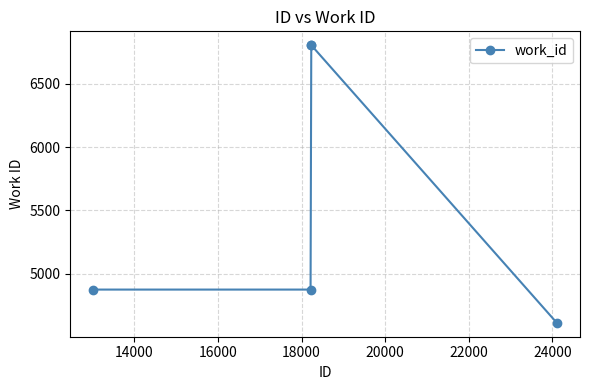

Reading right to left, what are all the values shown in this chart?

4610	6805	6805	4873	4873